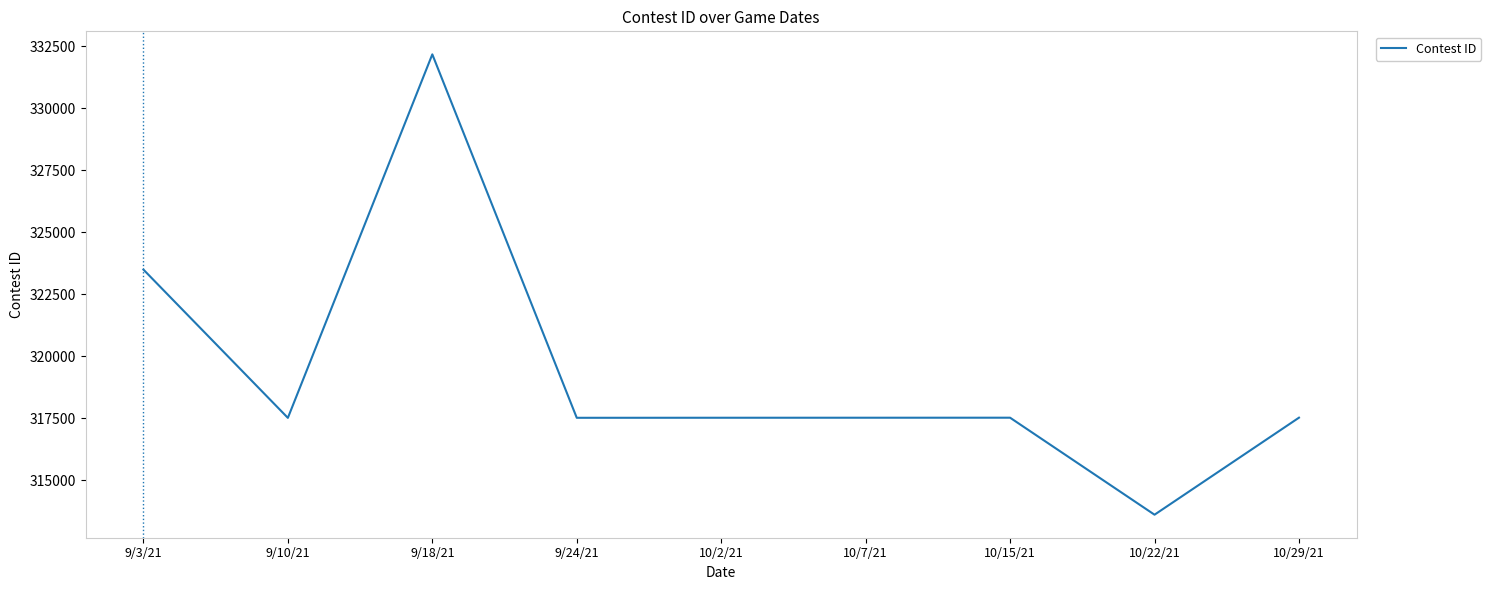

The chart shows a value of 317517 at 10/2/21. True or false?

True